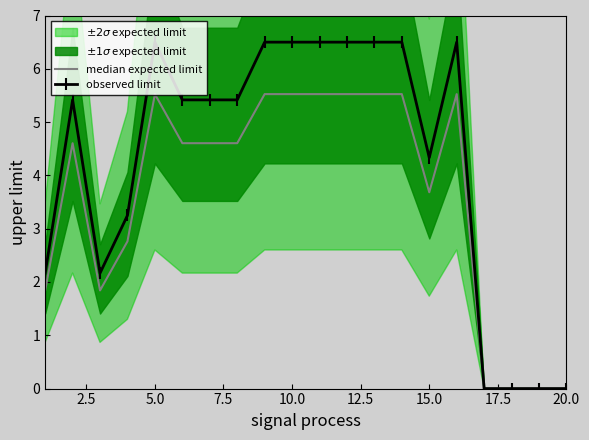

True or false: observed limit and median expected limit cross at least once.

False